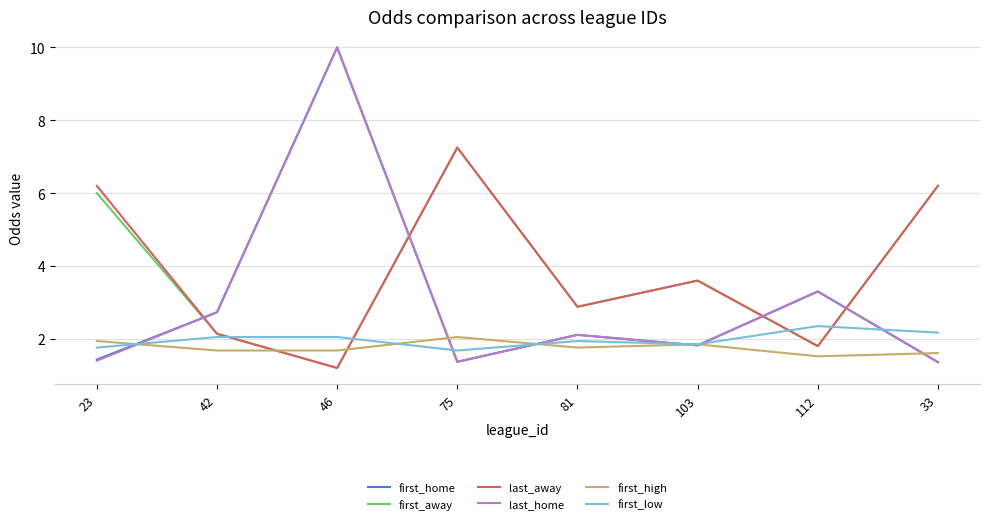

Where does the last_home series first go above 2?

42